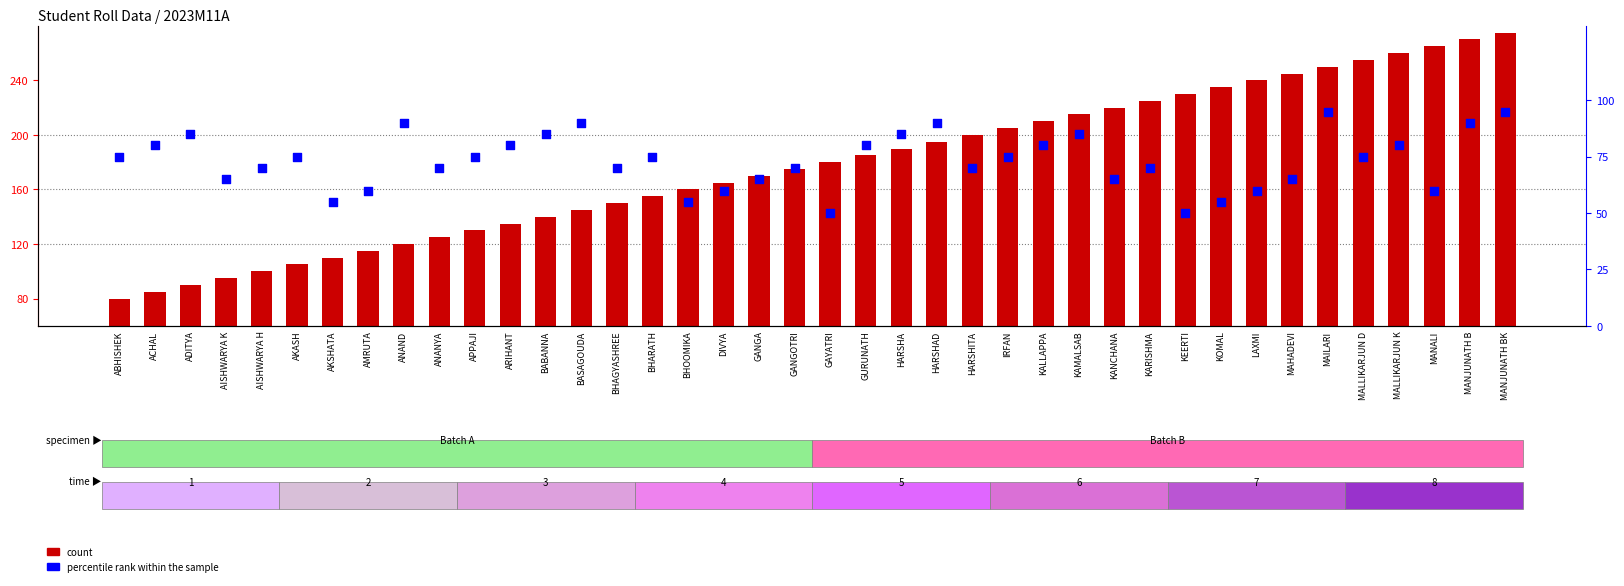

What are all the series names shown in the legend?

count, percentile rank within the sample